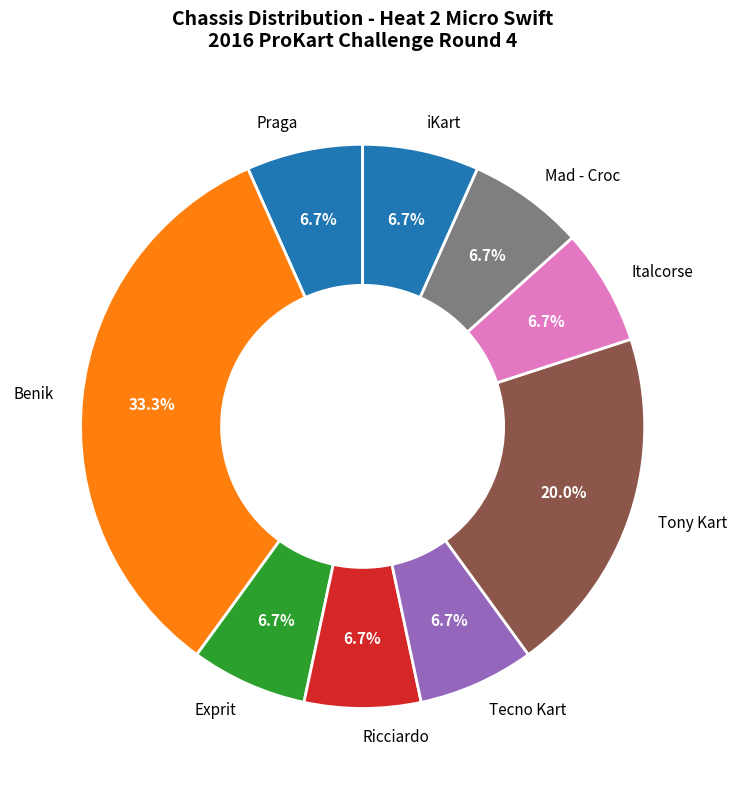

Which has a higher value, Italcorse or Benik?

Benik